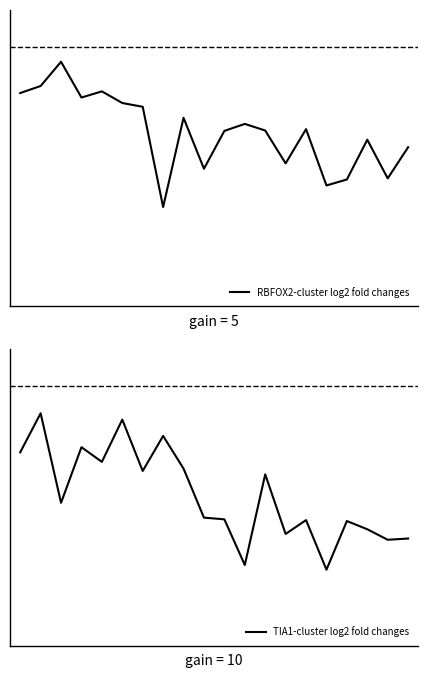

Reading left to right, list all the values displayed in this chart.

RBFOX2-cluster log2 fold changes: 5.7	5.9	6.6	5.6	5.8	5.5	5.4	2.7	5.1	3.7	4.7	4.9	4.7	3.9	4.8	3.3	3.4	4.5	3.4	4.3
TIA1-cluster log2 fold changes: 5.2	6.3	3.9	5.4	5.0	6.1	4.7	5.7	4.8	3.5	3.4	2.2	4.6	3.0	3.4	2.1	3.4	3.1	2.9	2.9